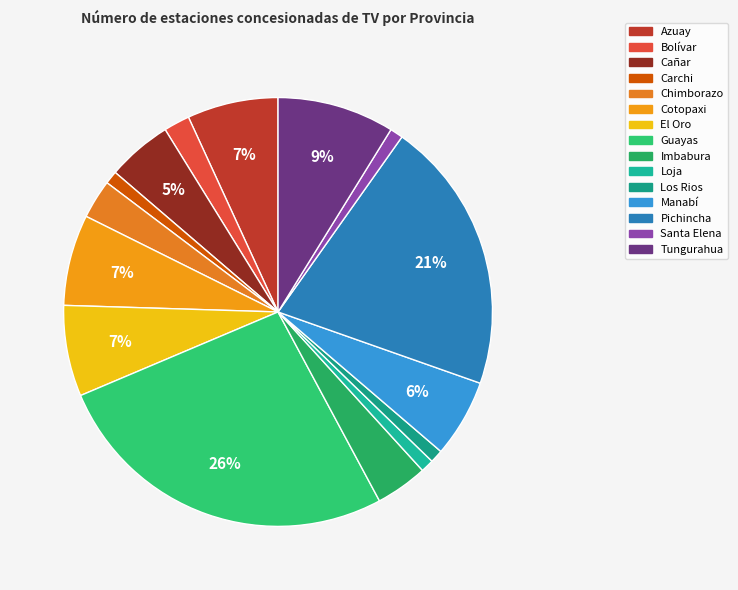

Is it true that Imbabura is 4% of the pie?

True